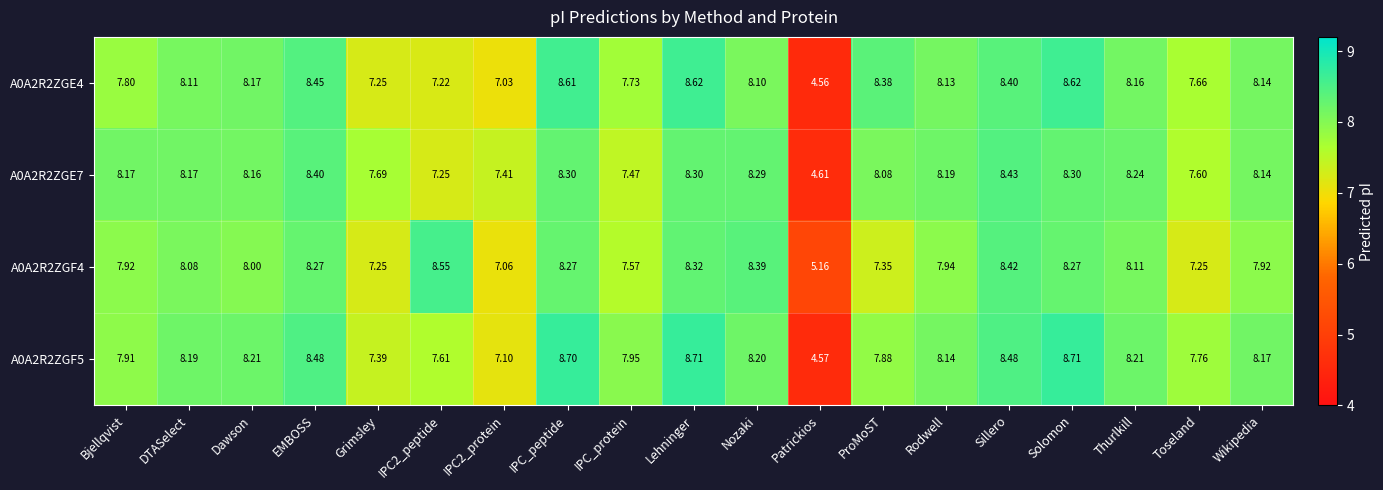

Where is A0A2R2ZGF4 nearest to the value 6?

Patrickios